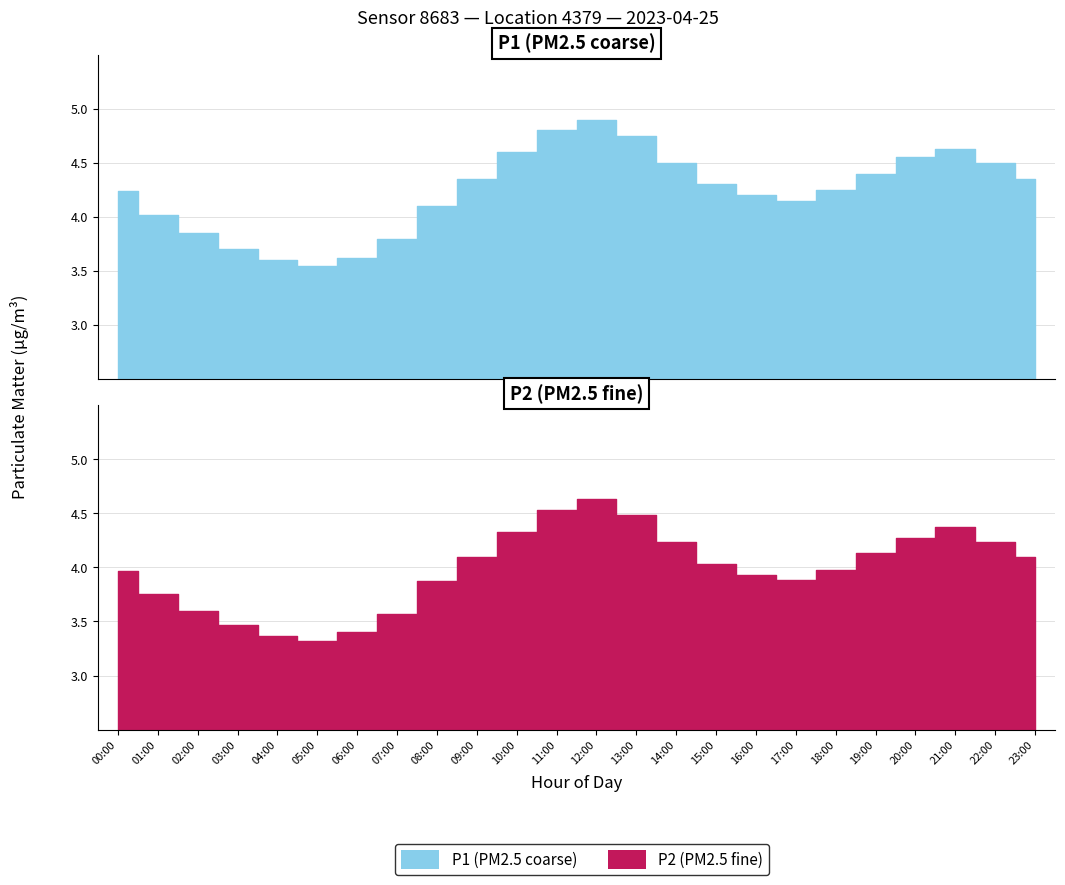

Rank the categories by P2 value from lowest to highest.

05:00, 04:00, 06:00, 03:00, 07:00, 02:00, 01:00, 08:00, 17:00, 16:00, 00:00, 18:00, 15:00, 09:00, 23:00, 19:00, 14:00, 22:00, 20:00, 10:00, 21:00, 13:00, 11:00, 12:00